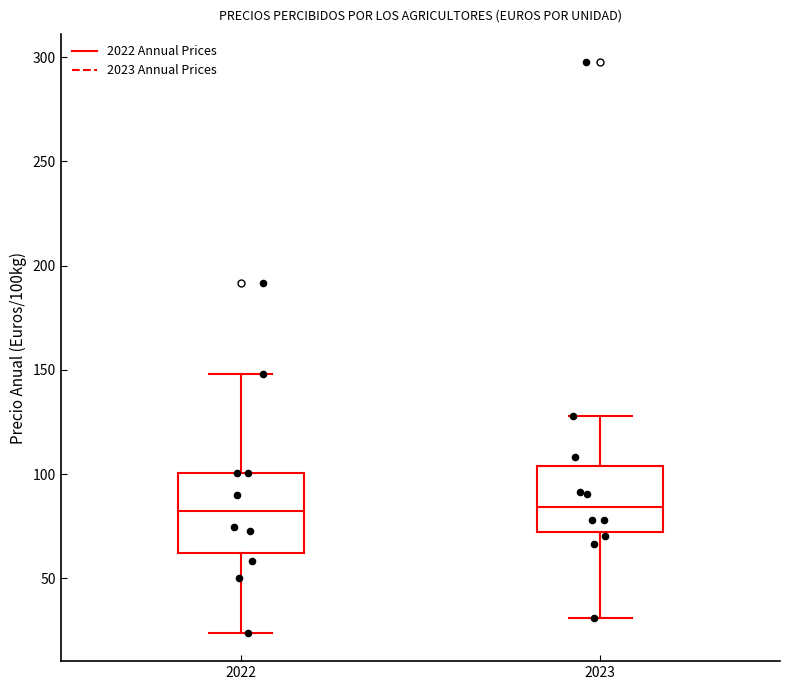

Reading left to right, transcribe this box plot: for each box, give where its median line is, the range the box spans, and where its two whiskers end, as read against the y-axis. The values are not printed on the chart, so give them approximately, as read against the axis.

2022: median 80, box 60 to 100, whiskers 25 to 150
2023: median 85, box 70 to 105, whiskers 30 to 130